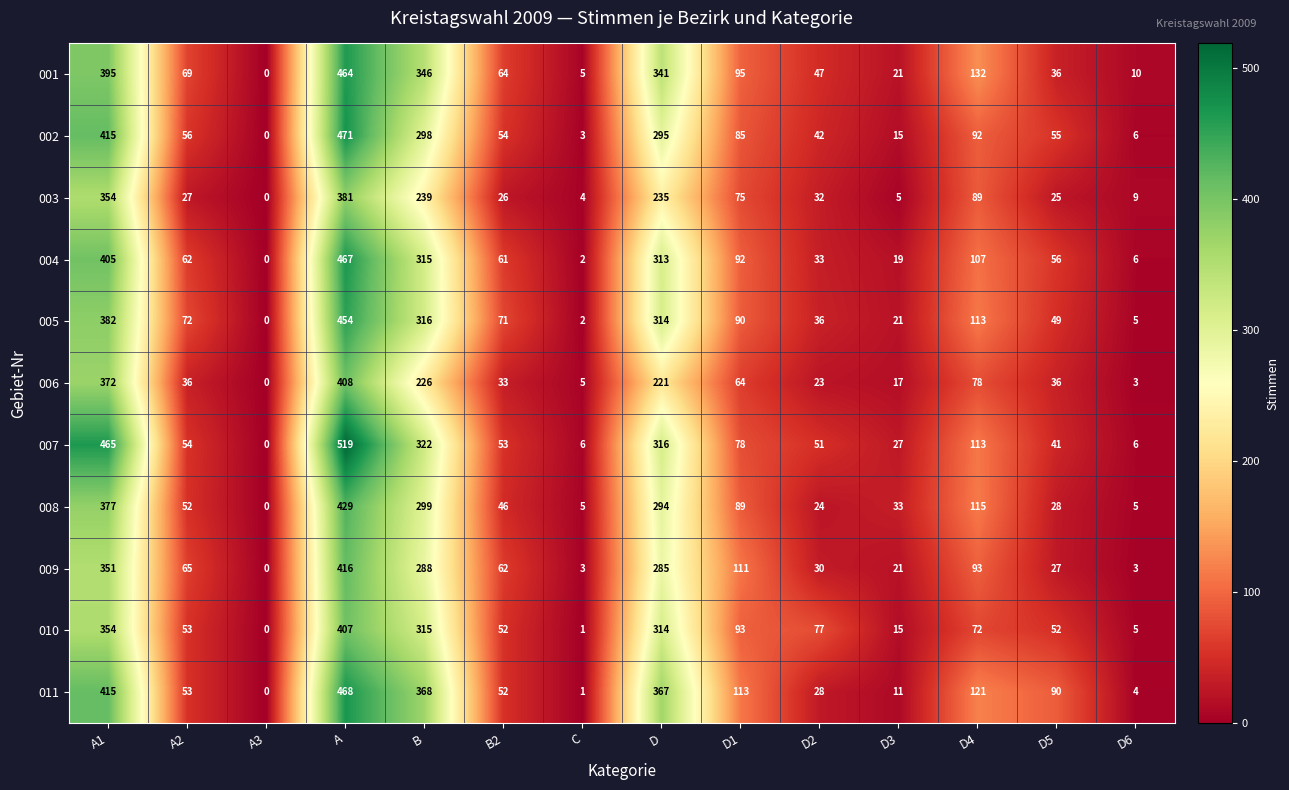

What is the difference between the second highest and minimum values in the 009 series?

351